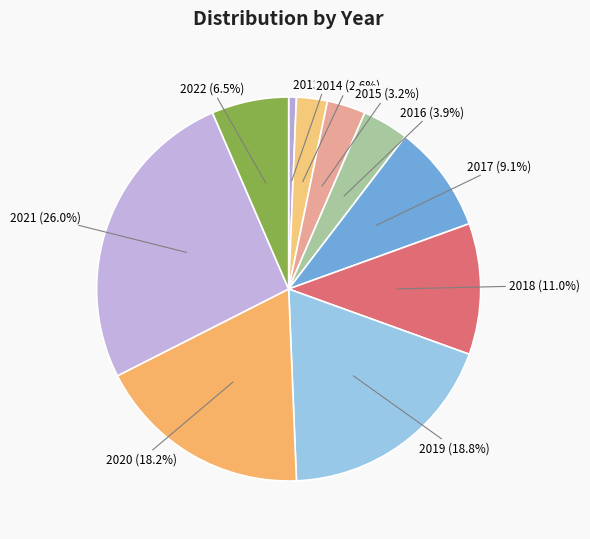

To the nearest percent, what is the average slice percentage?

10%